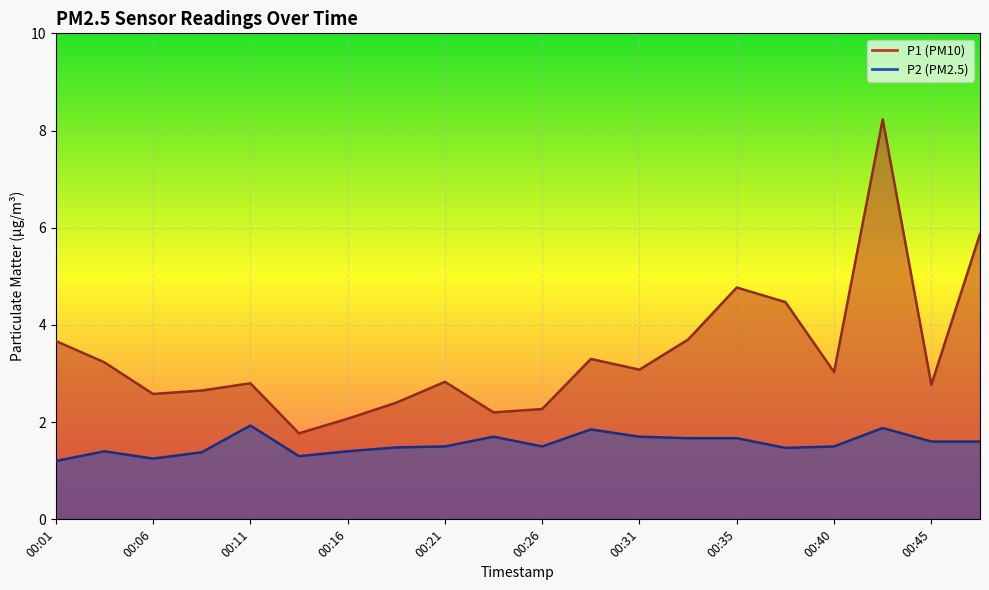

What is the smallest value displayed?

1.2